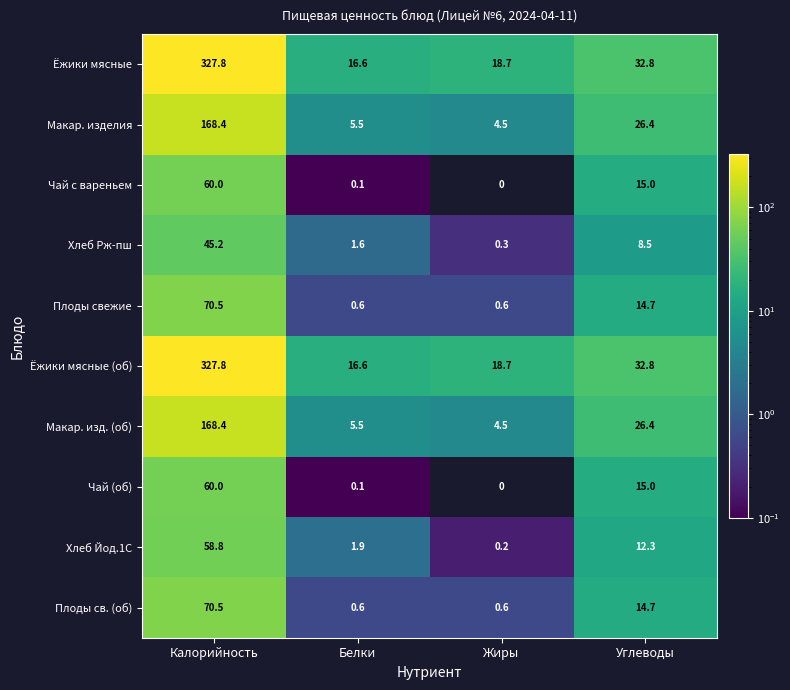

What is the spread (max minus min) of values at Жиры?

18.7